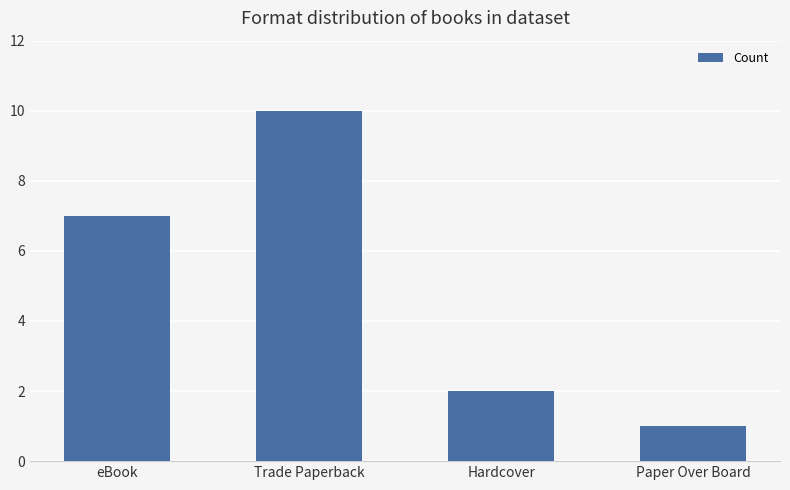

How many values are below 7?

2